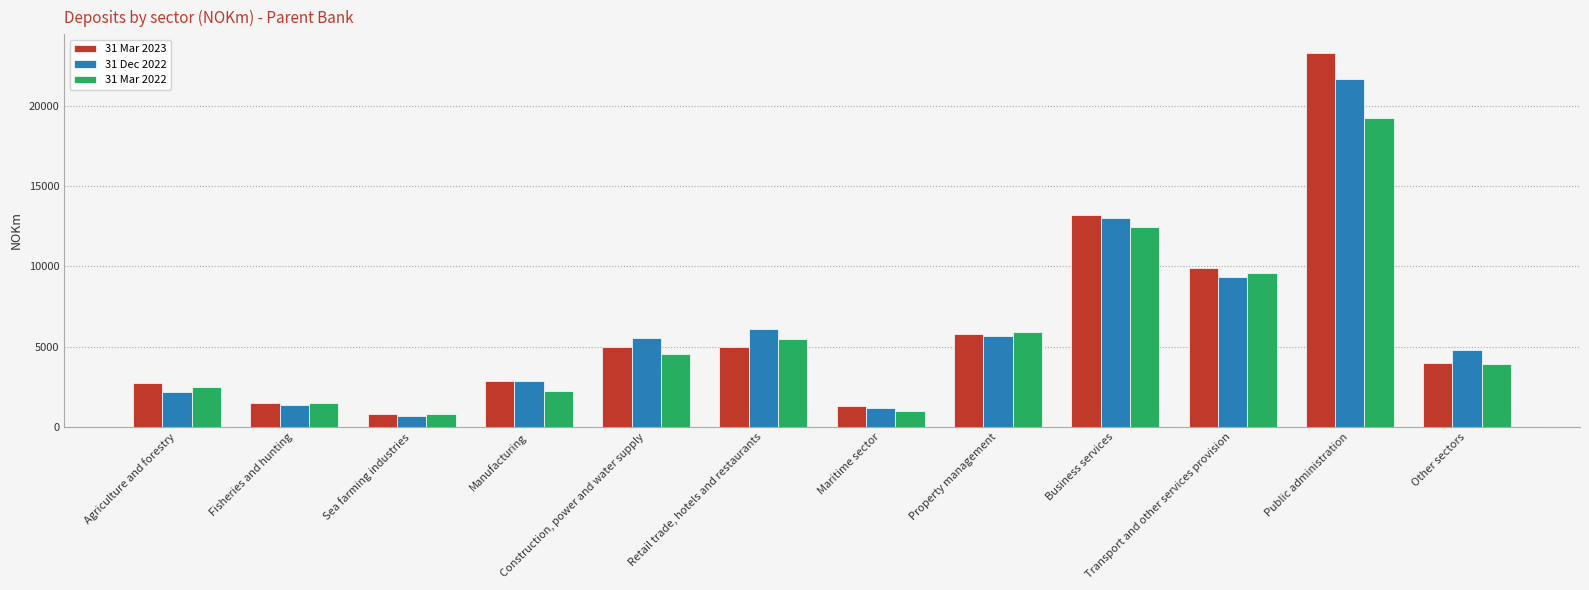

Which series has the largest range (max minus min)?

31 Mar 2023